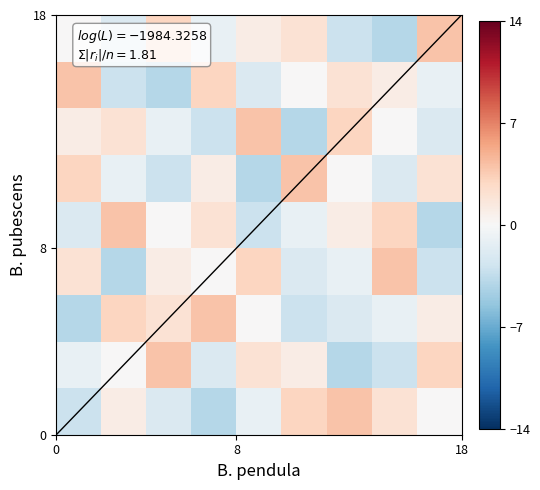

Count the number of data series in this chart.

9